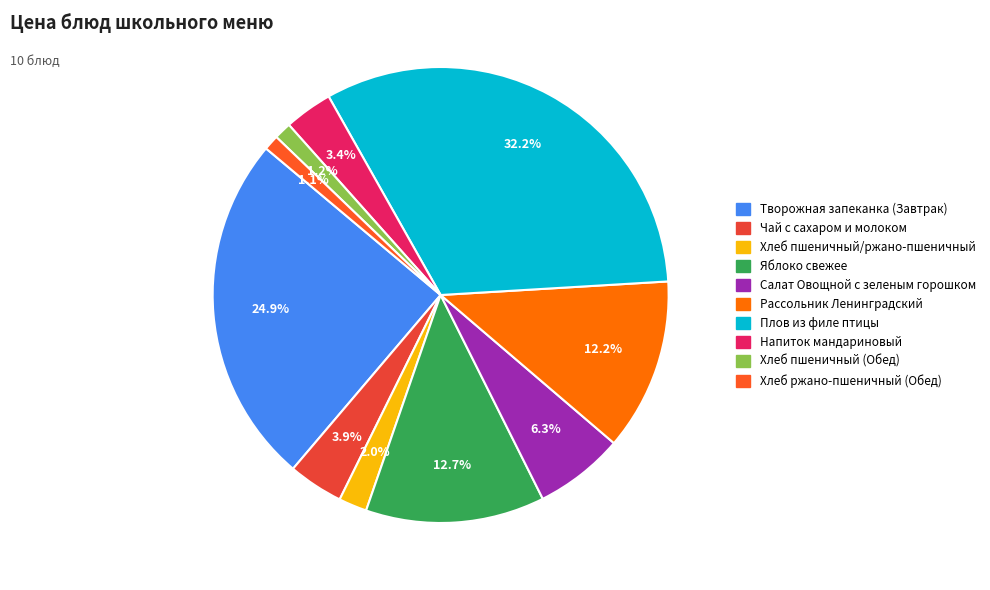

Is it true that Напиток мандариновый is 1% of the pie?

False